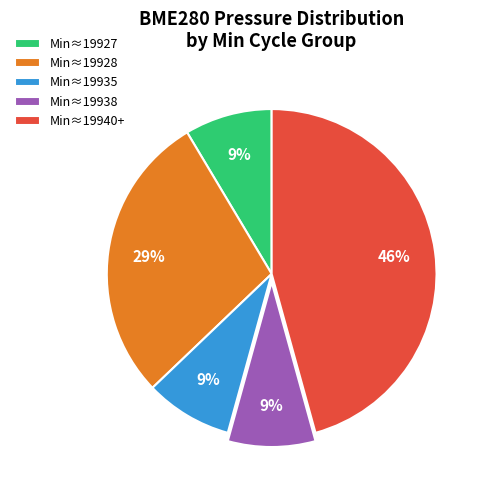

To the nearest percent, what is the combined percentage of Min≈19928 and Min≈19940+?

74%